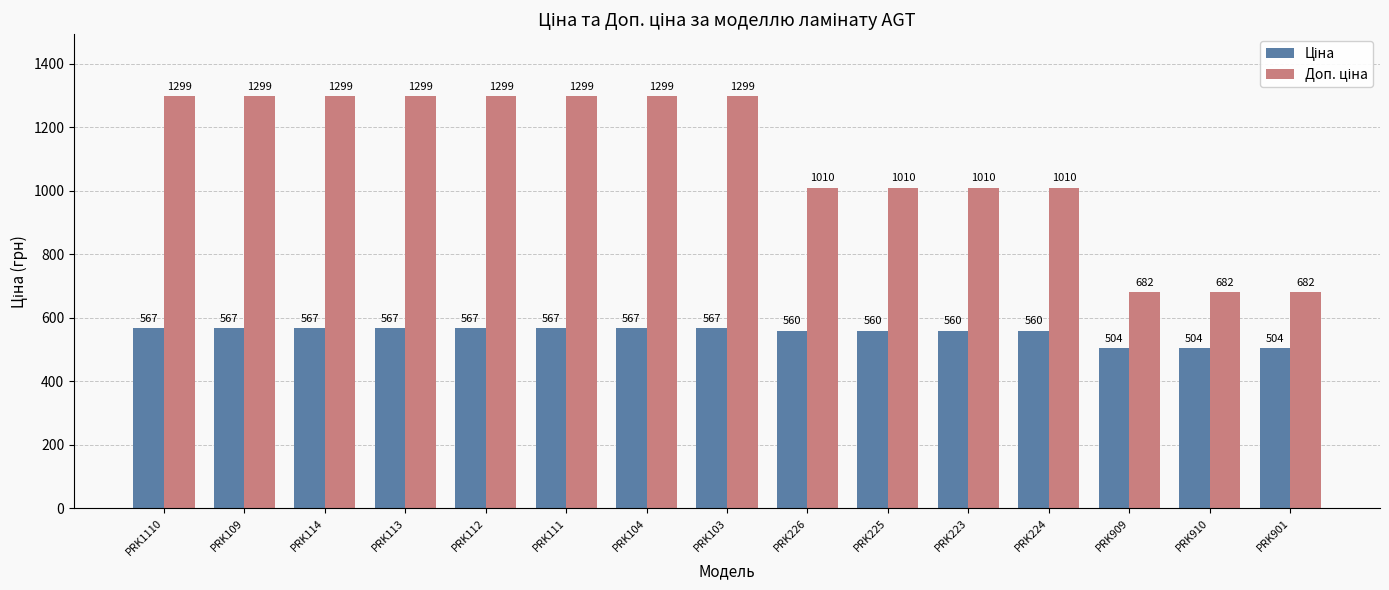

What is the spread (max minus min) of values at PRK225?

450.6